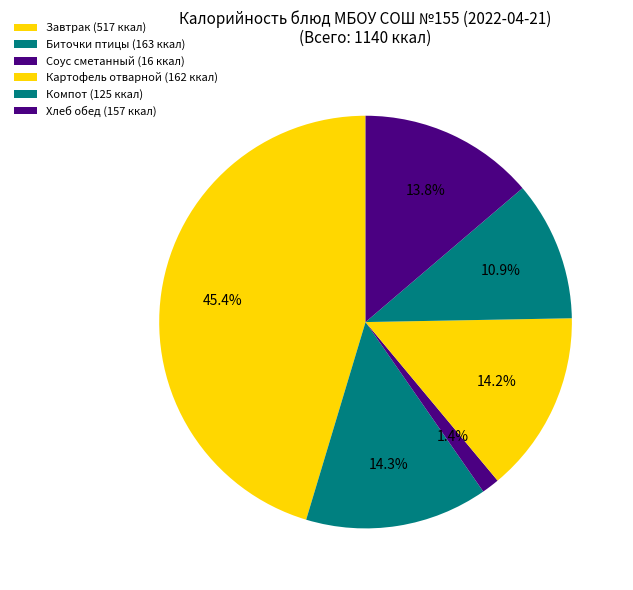

Count the number of slices in the pie.

6